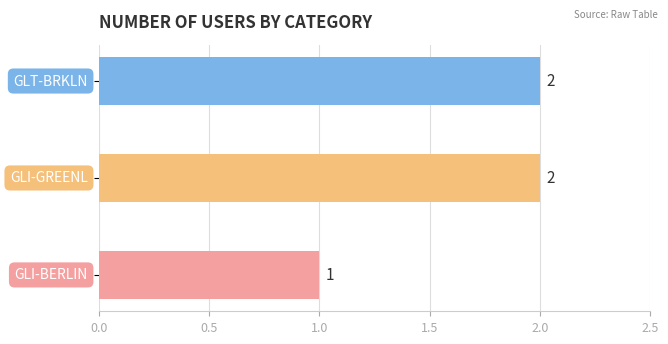

How many values are between 1 and 2?

3